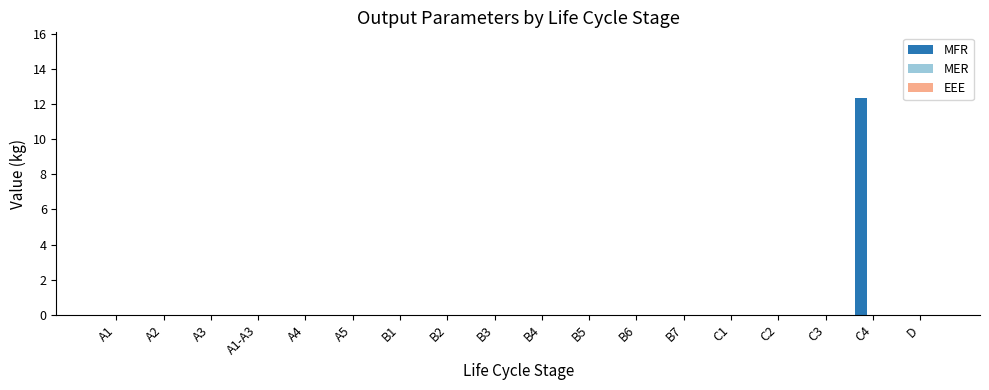

Is it true that the value at C1 is 8.1?

False